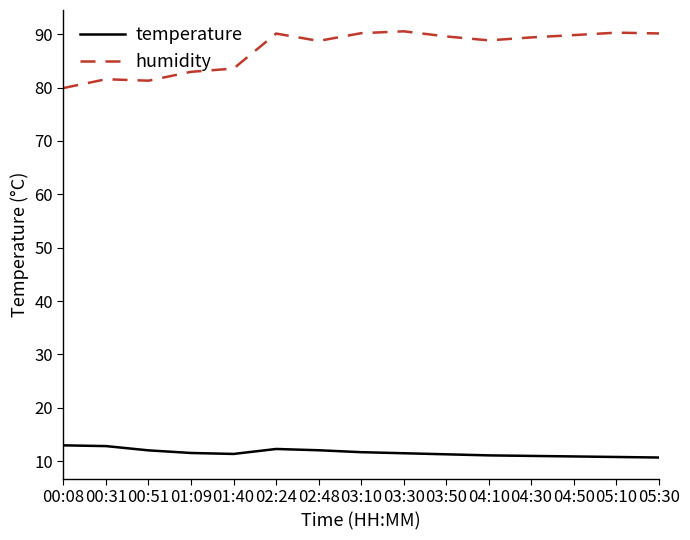

What position from the left is 02:48?

7